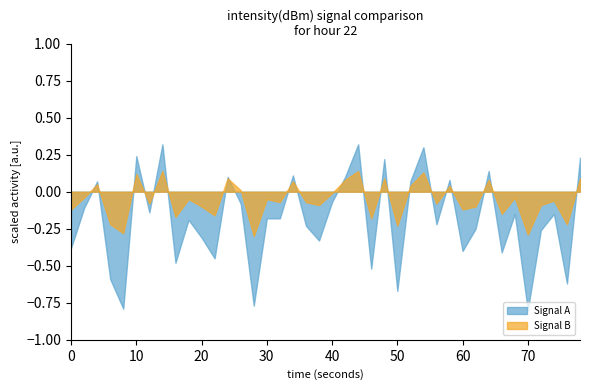

What are all the series names shown in the legend?

Signal A, Signal B